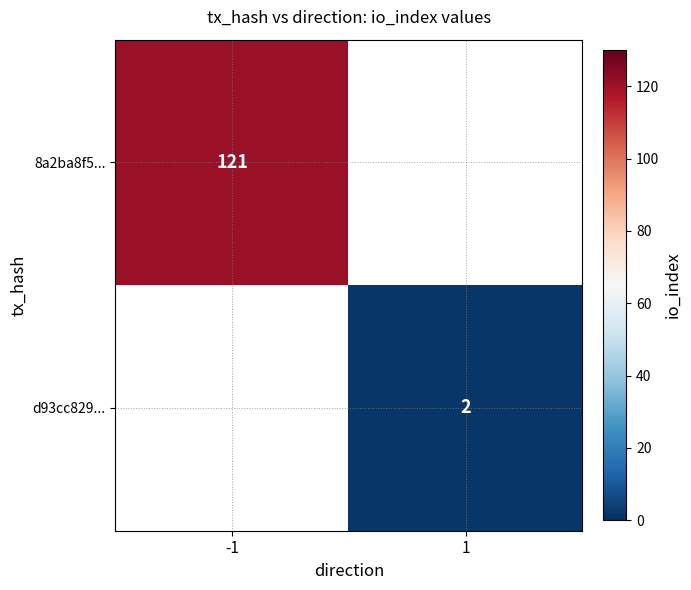

Is it true that 8a2ba8f5... equals 121 at -1?

True